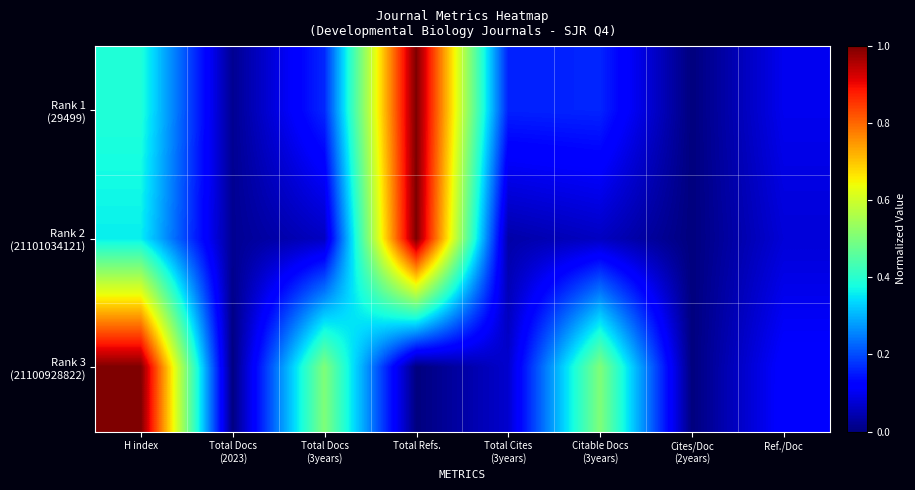

Which series has the largest total across all categories?

Rank 3 (21100928822)